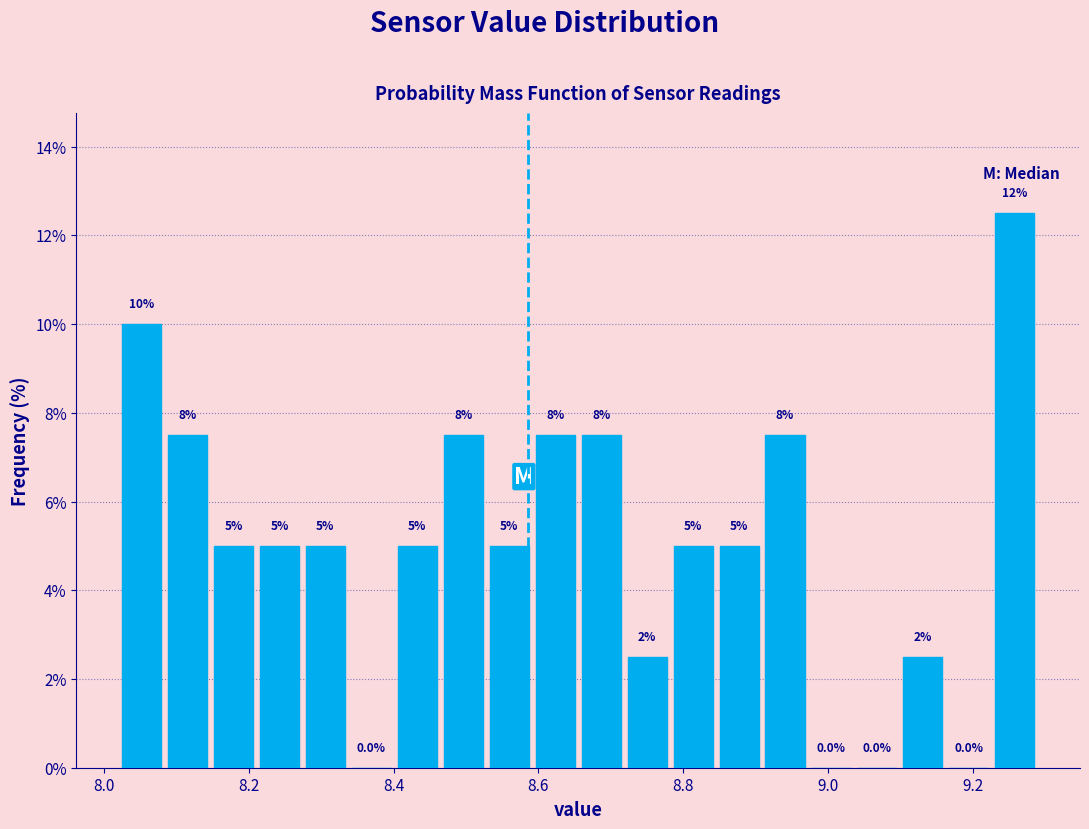

Around what value on the x-axis is the tallest bar? Give the approximate position of its centre, as read against the axis.

9.26